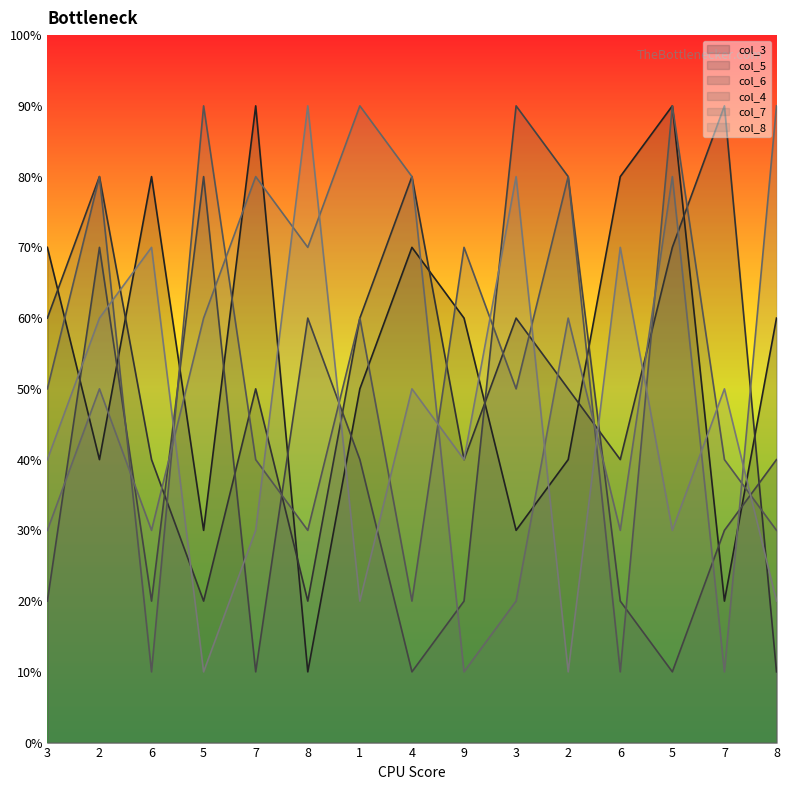

Where do col_5 and col_4 first cross each other?

6 and 5